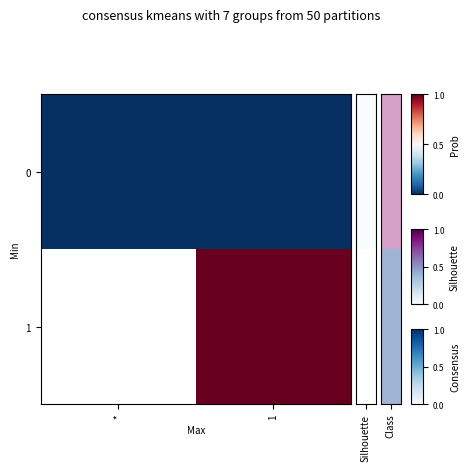

What is the difference between the highest and lowest values at 1?

1.0